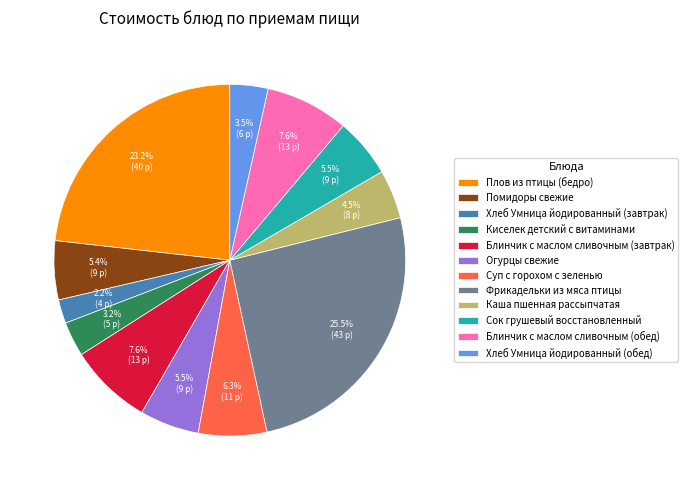

To the nearest percent, what is the difference between the Суп с горохом с зеленью and Хлеб Умница йодированный (завтрак) slice percentages?

4%